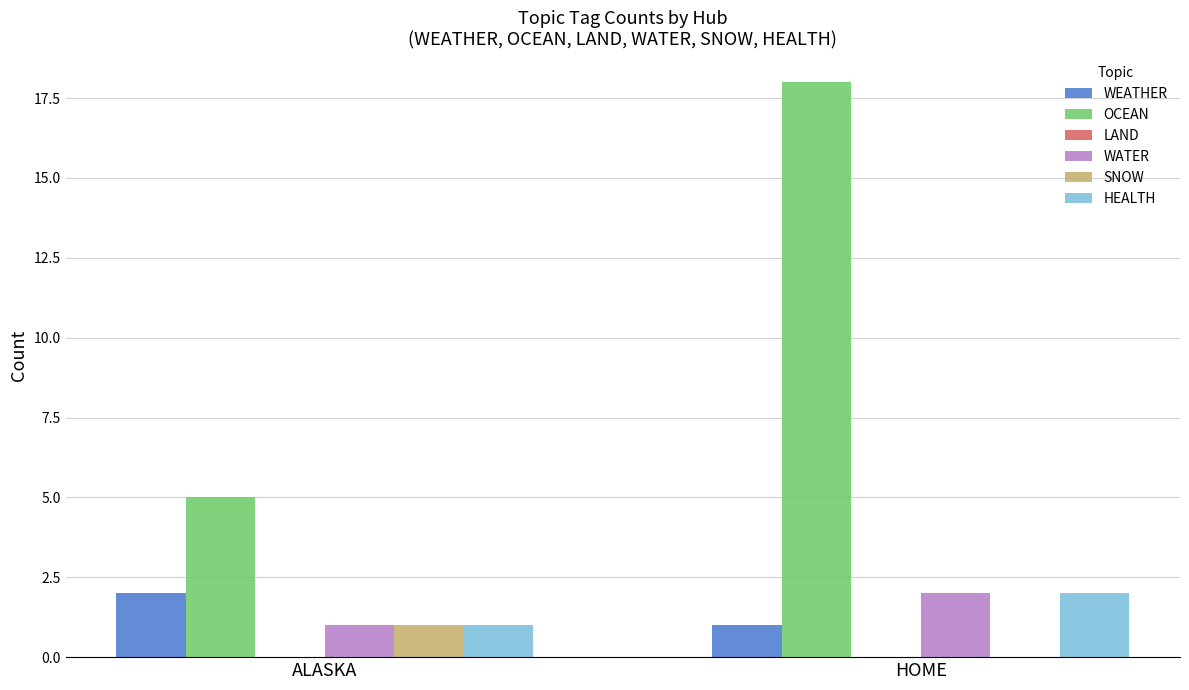

Reading left to right, list all the values displayed in this chart.

WEATHER: ALASKA=2	HOME=1
OCEAN: ALASKA=5	HOME=18
WATER: ALASKA=1	HOME=2
SNOW: ALASKA=1	HOME=0
HEALTH: ALASKA=1	HOME=2